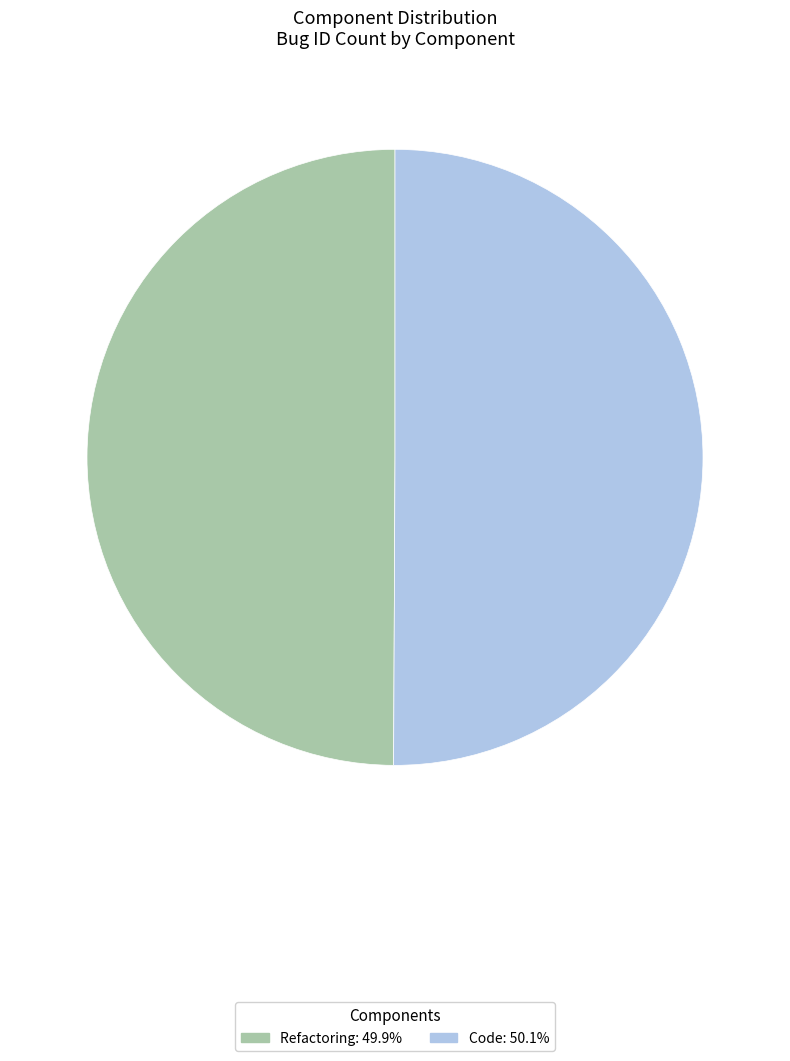

Do Refactoring and Code together represent more than half of the pie?

Yes